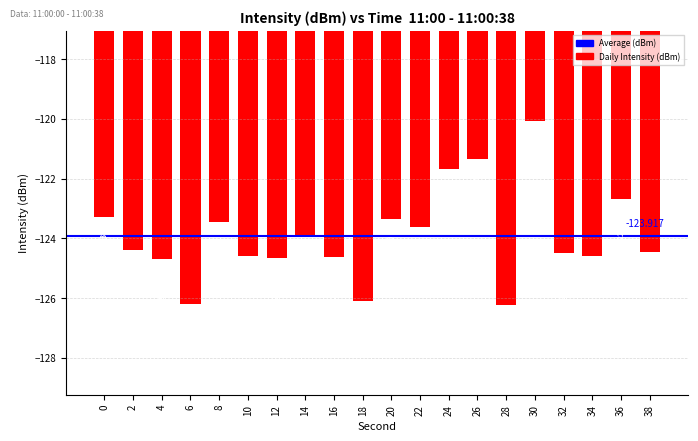

Does the chart contain stacked bars?

No